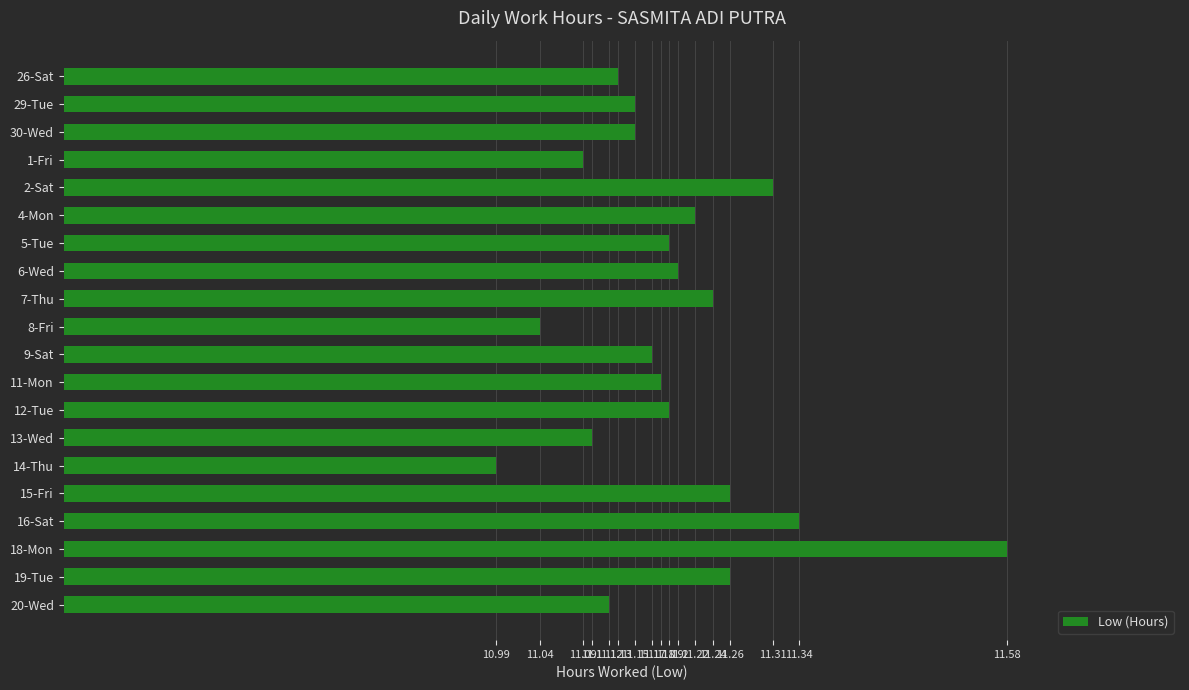

At which category does the chart reach its peak across all series?

18-Mon